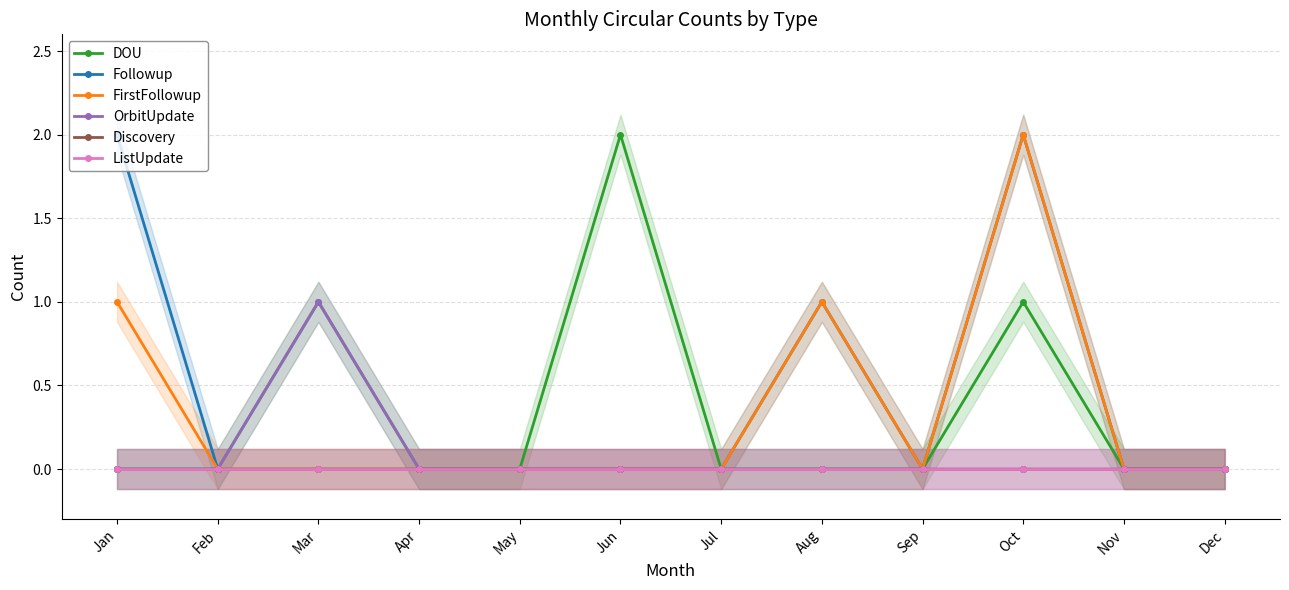

What are all the series names shown in the legend?

DOU, Followup, FirstFollowup, OrbitUpdate, Discovery, ListUpdate